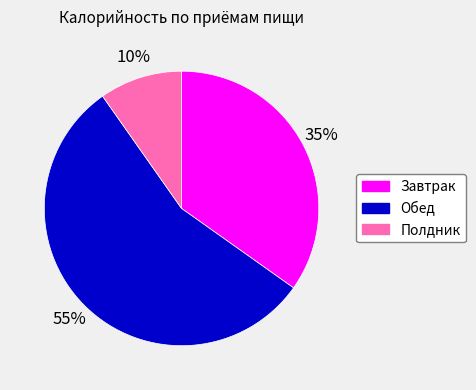

Rank the categories by value from highest to lowest.

Обед, Завтрак, Полдник